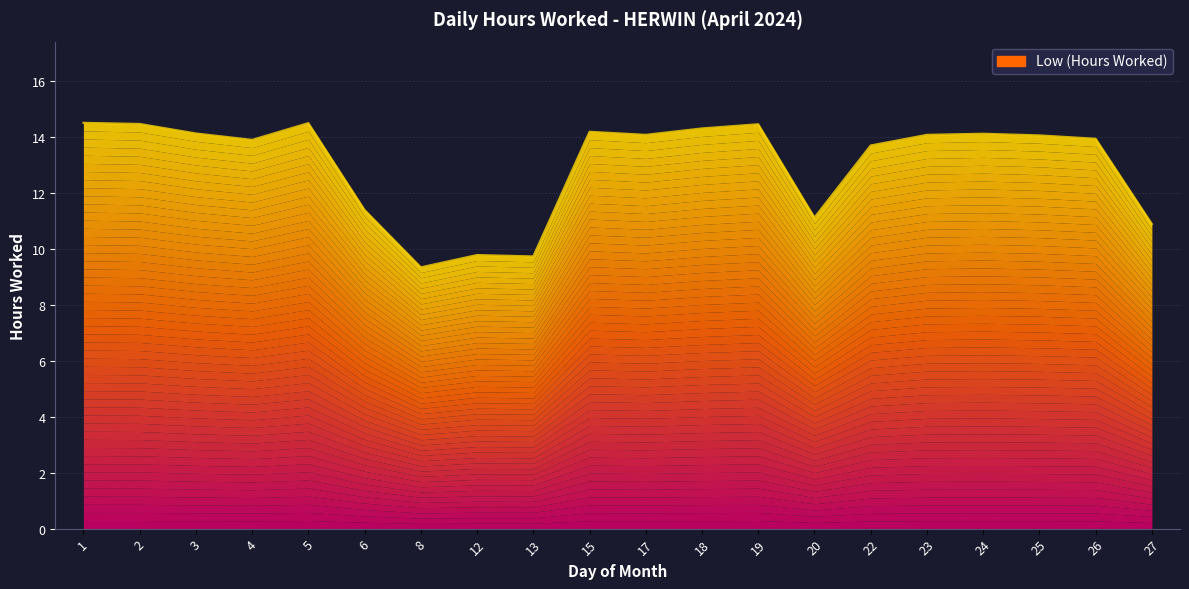

Reading left to right, transcribe all the data shown in this chart.

1=14.5	2=14.5	3=14.1	4=13.9	5=14.5	6=11.4	8=9.3	12=9.8	13=9.7	15=14.2	17=14.1	18=14.3	19=14.5	20=11.1	22=13.7	23=14.1	24=14.1	25=14.1	26=13.9	27=10.9